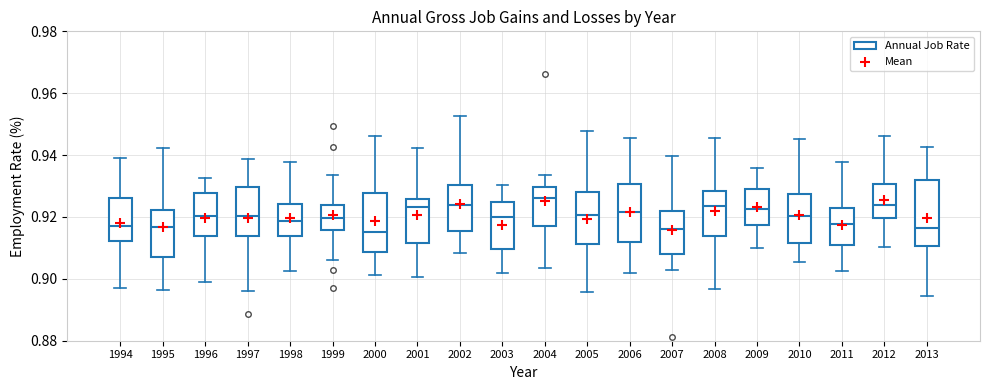

Where is the lower edge of the box at x = 2006 on the y-axis? The values are not printed on the chart, so give them approximately, as read against the axis.

0.912